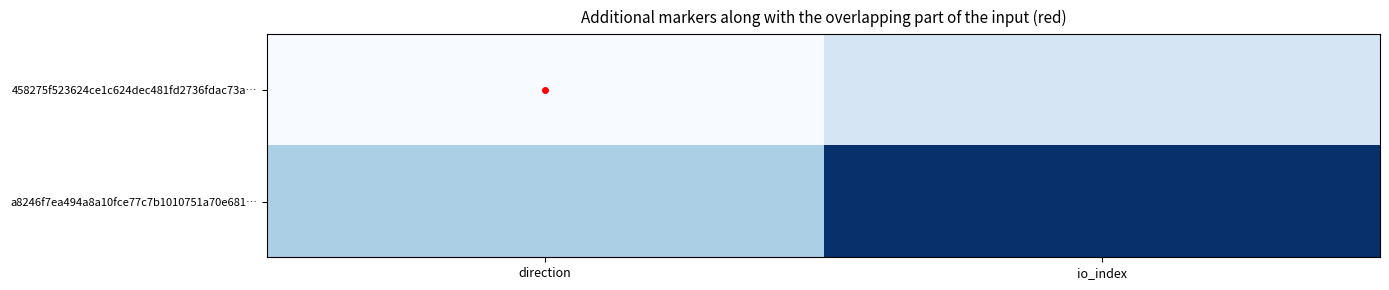

How many distinct data groups are displayed?

2